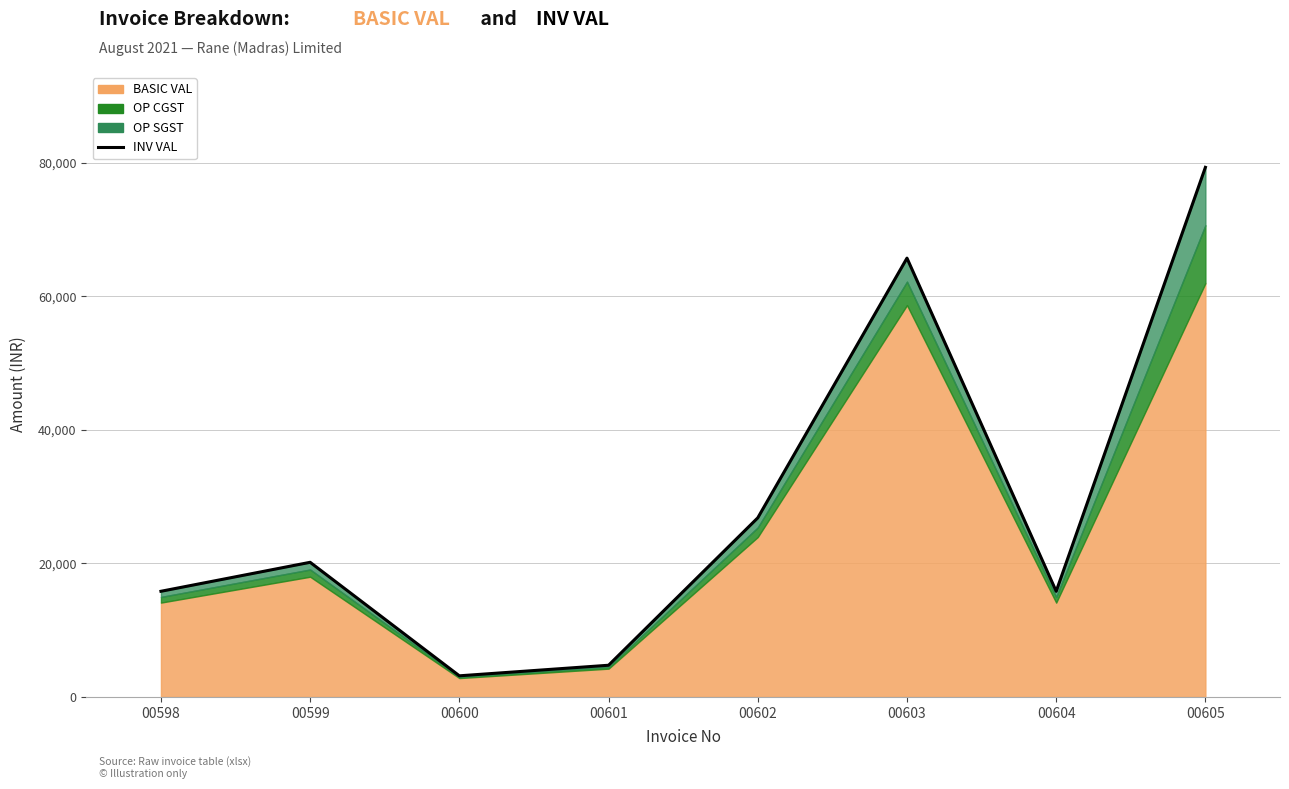

Rank the categories by value from highest to lowest.

00605, 00603, 00602, 00599, 00598, 00604, 00601, 00600